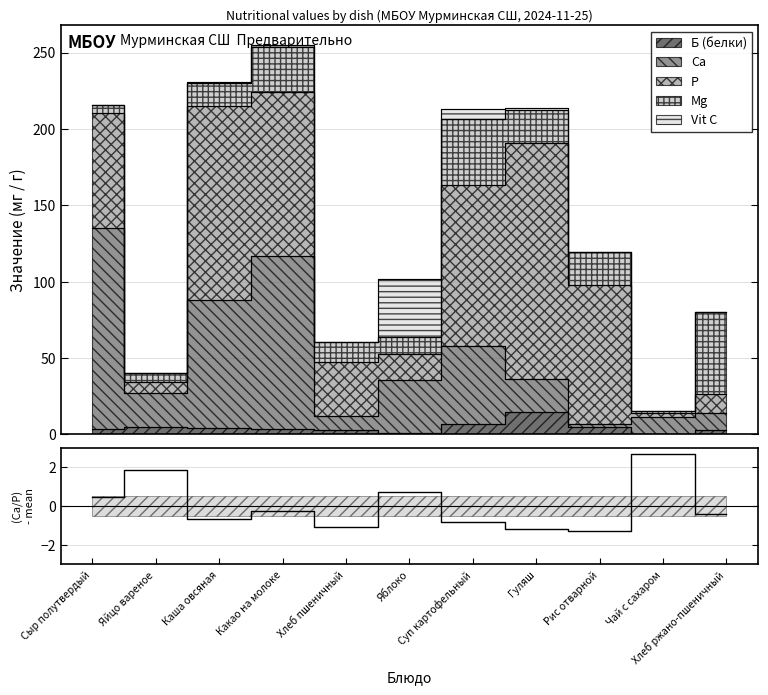

What is the total value across all series at Чай с сахаром?

15.4